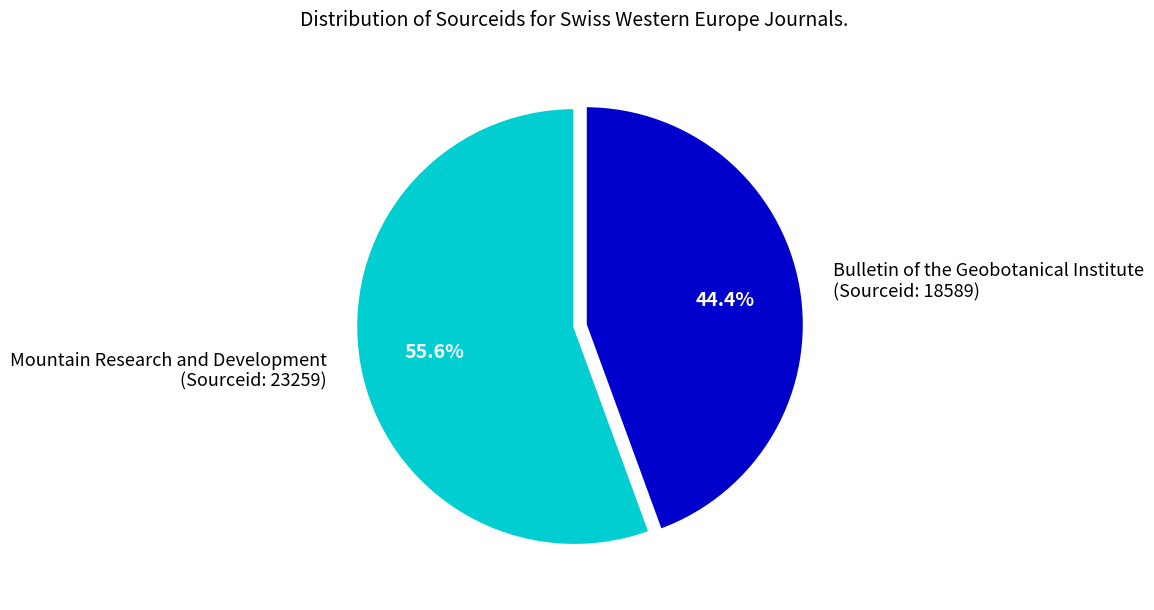

What is the ratio of the value at Mountain Research and Development (Sourceid: 23259) to the value at Bulletin of the Geobotanical Institute (Sourceid: 18589)?

1.3